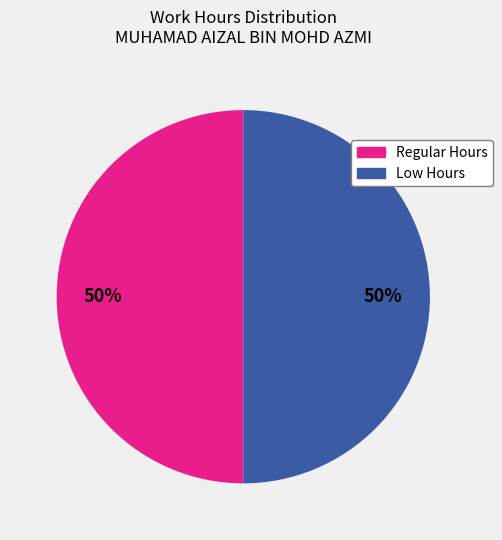

Do Regular Hours and Low Hours together represent more than half of the pie?

Yes